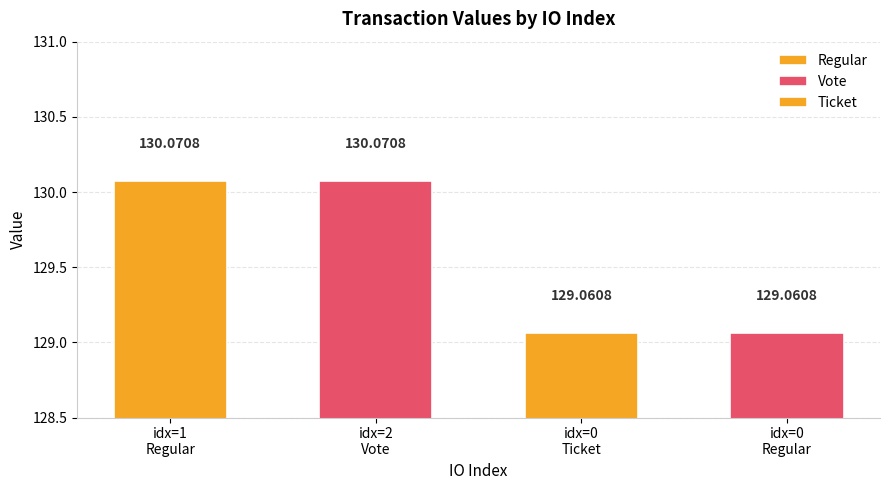

What is the sum of all values?

518.3